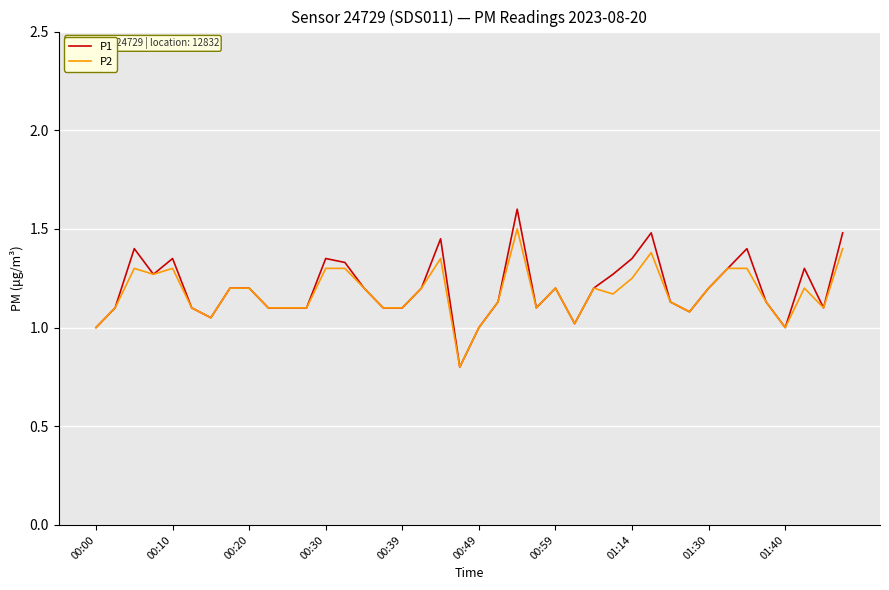

What is the greatest value displayed?

1.6